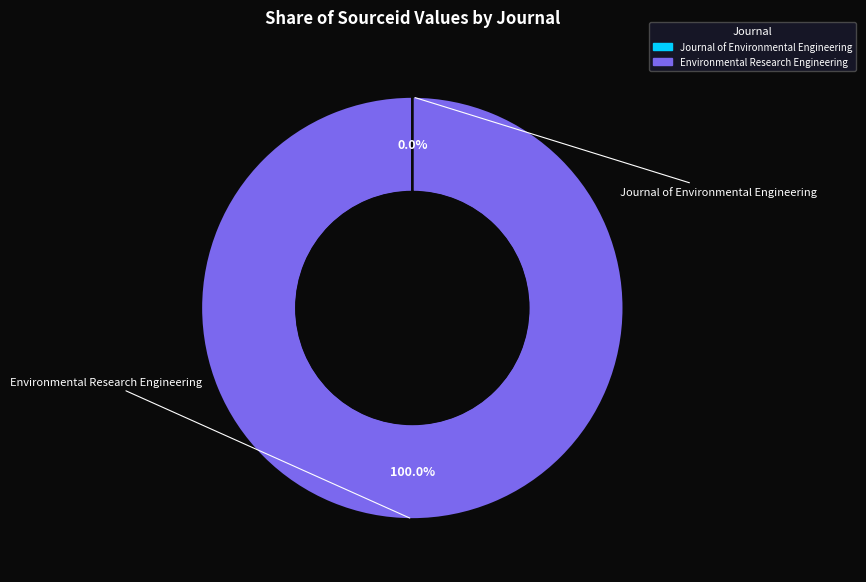

Which category has the biggest portion of the pie?

Environmental Research Engineering